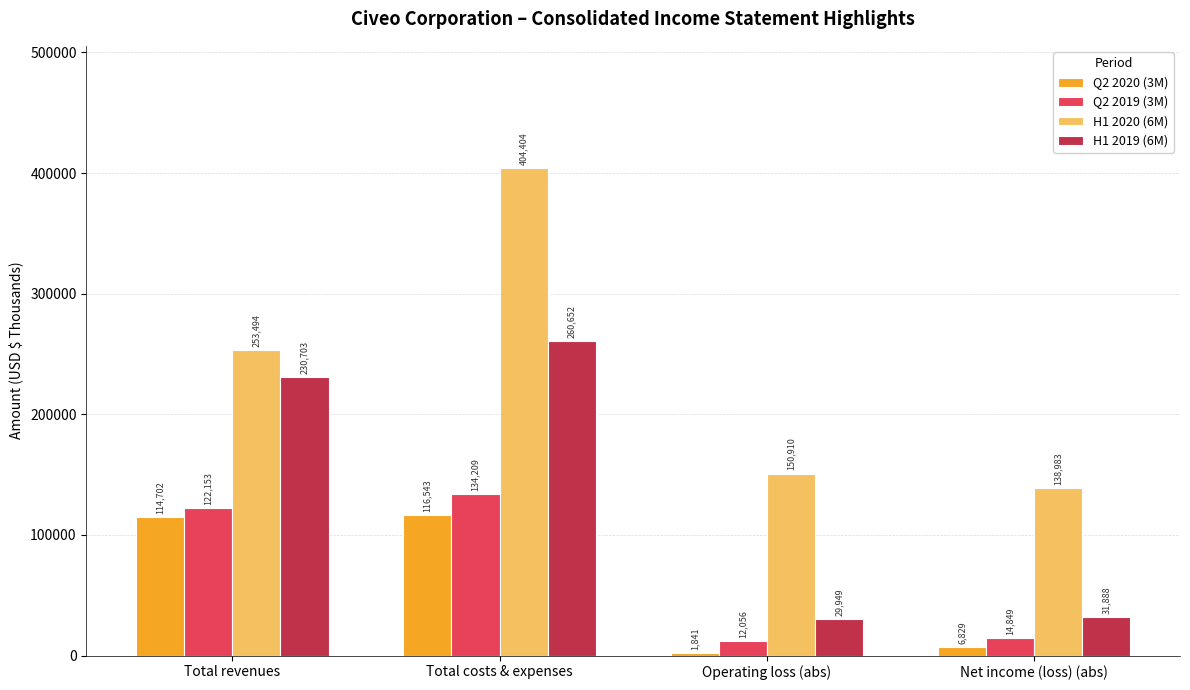

How many groups of bars are there?

4